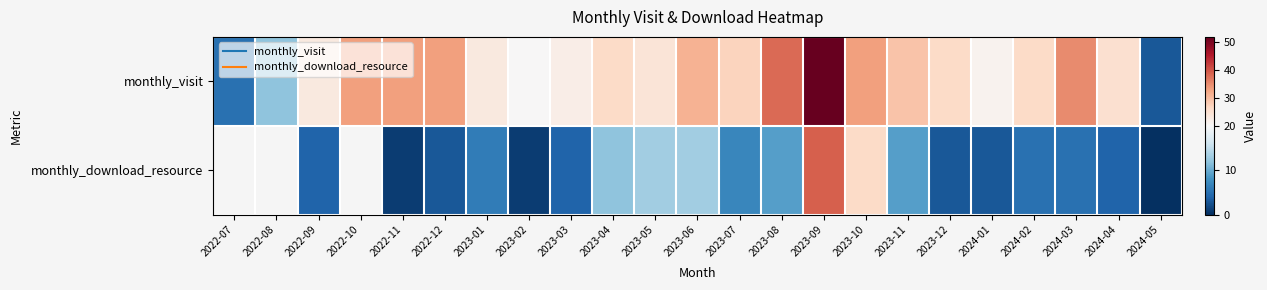

The monthly_visit series shows 24.0 at 2023-05. True or false?

True